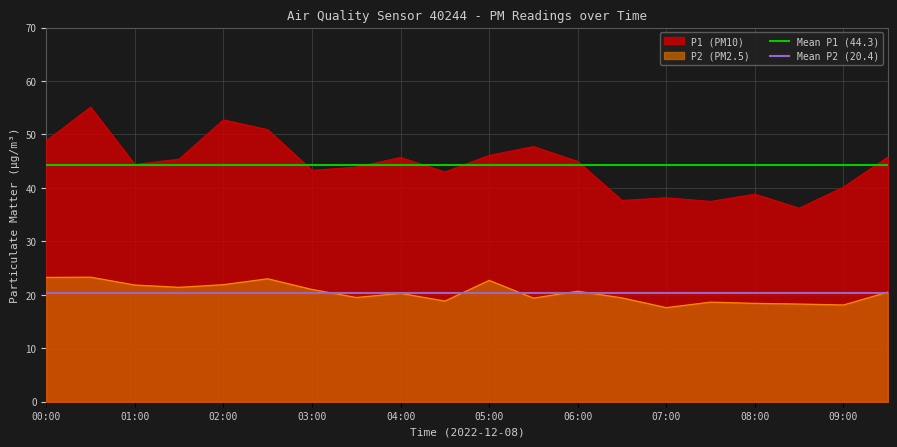

What is the highest value of the P2 (PM2.5) series?

23.3